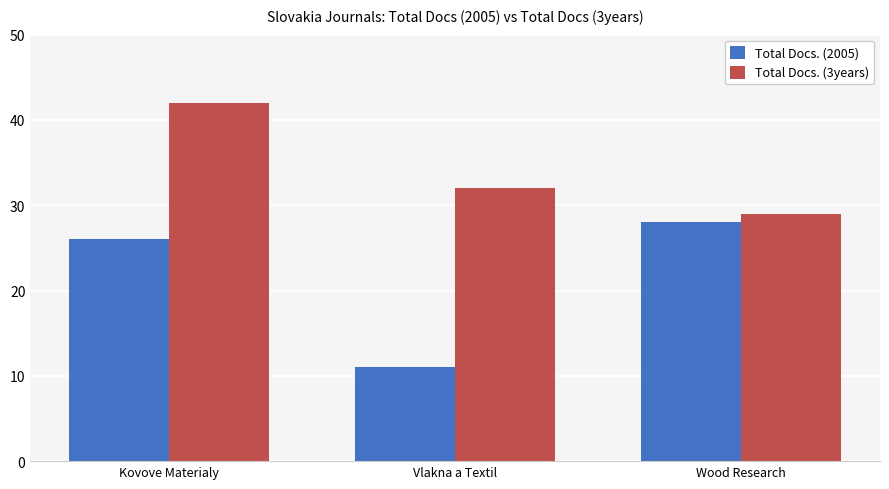

Which label corresponds to the smallest value in the chart?

Vlakna a Textil